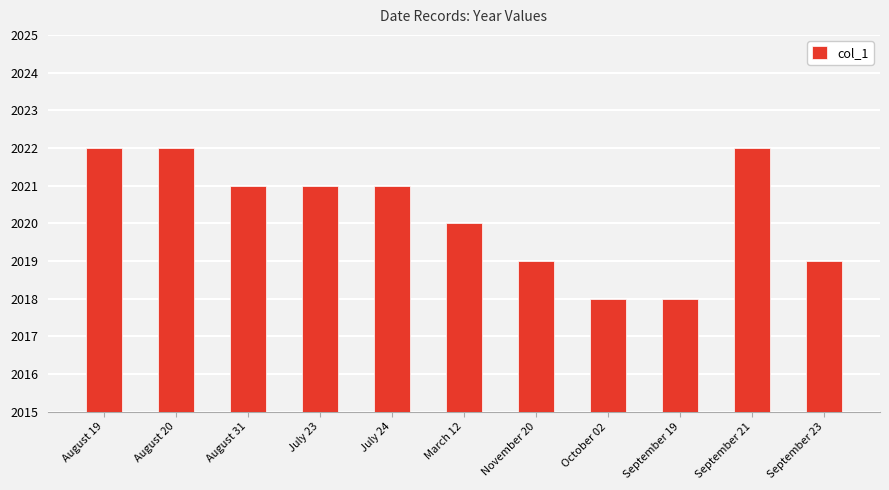

What is the maximum value shown in the chart?

2022